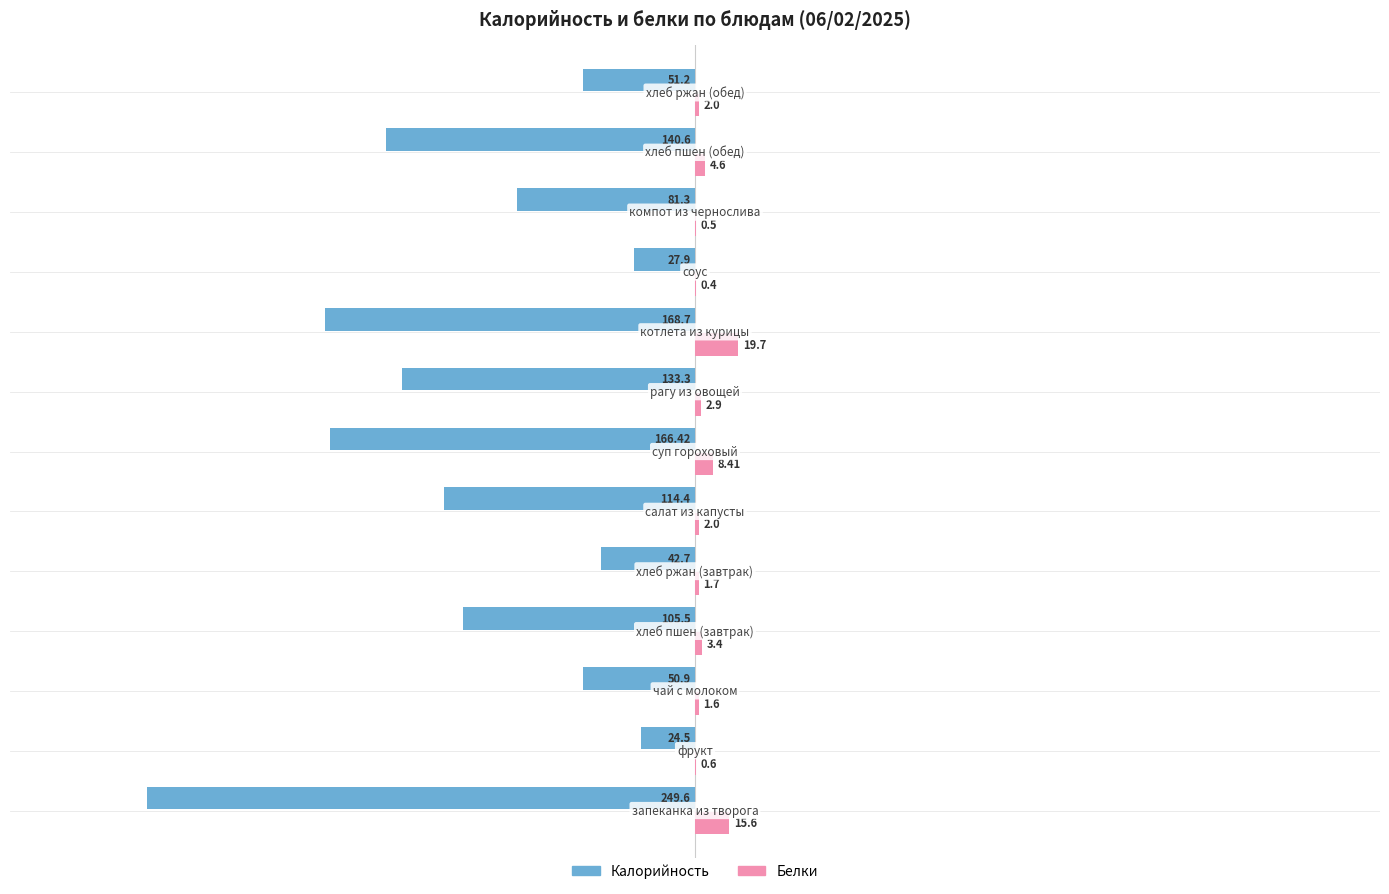

Which series has the largest total across all categories?

Белки